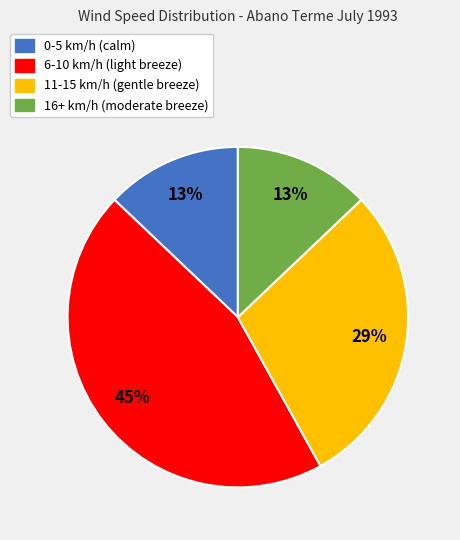

Do 11-15 km/h and 0-5 km/h together represent more than half of the pie?

No